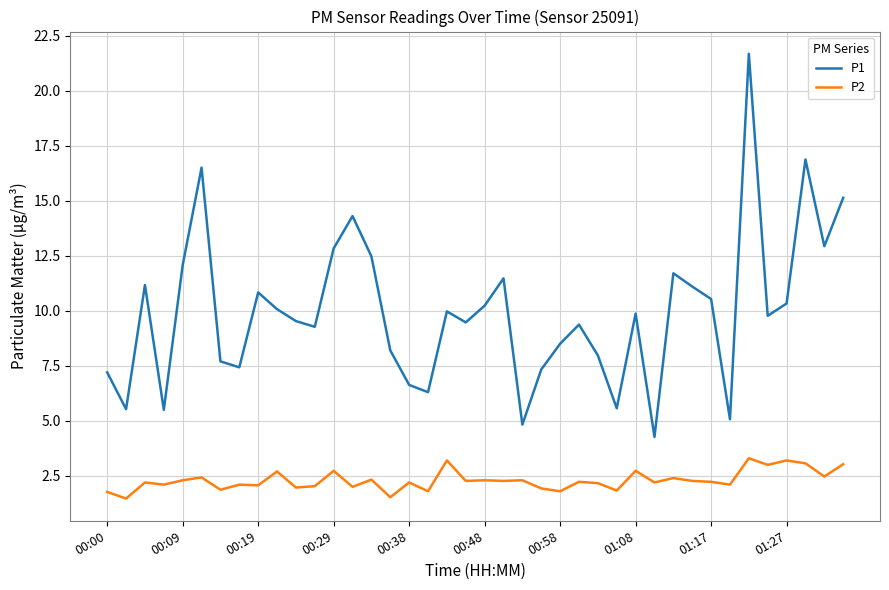

What is the average value of the P2 series?

2.3